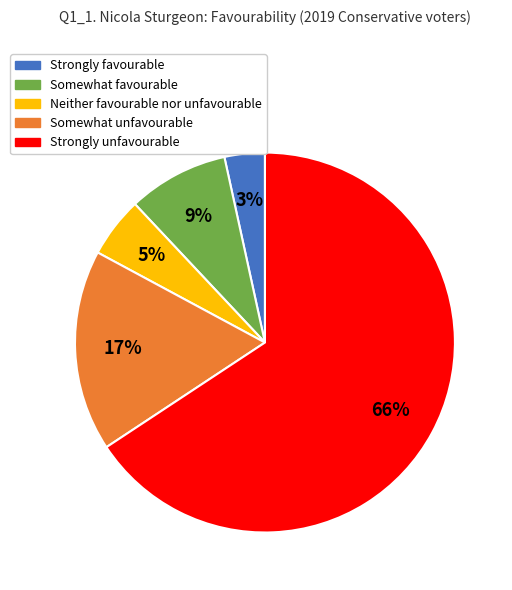

Which slice represents more than half of the pie?

Strongly unfavourable